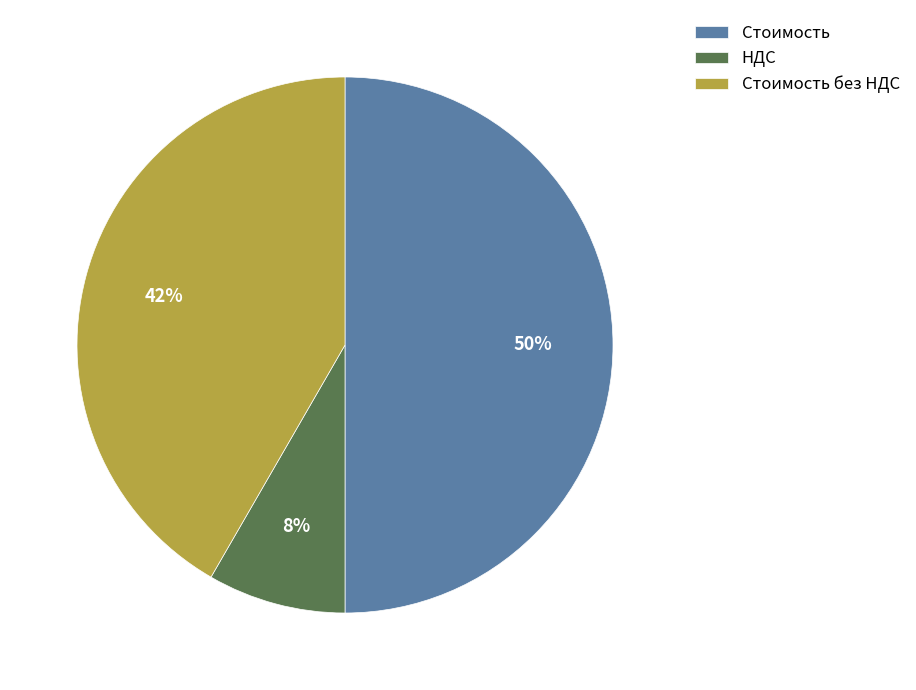

Does Стоимость без НДС account for over 50% of the chart?

No